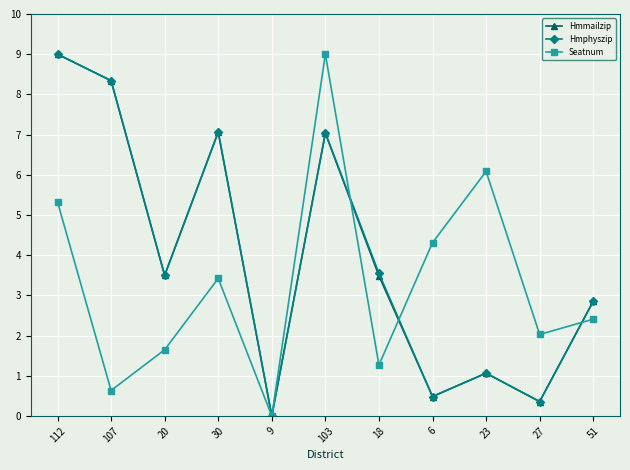

Rank the categories by Seatnum value from lowest to highest.

9, 107, 18, 20, 27, 51, 30, 6, 112, 23, 103